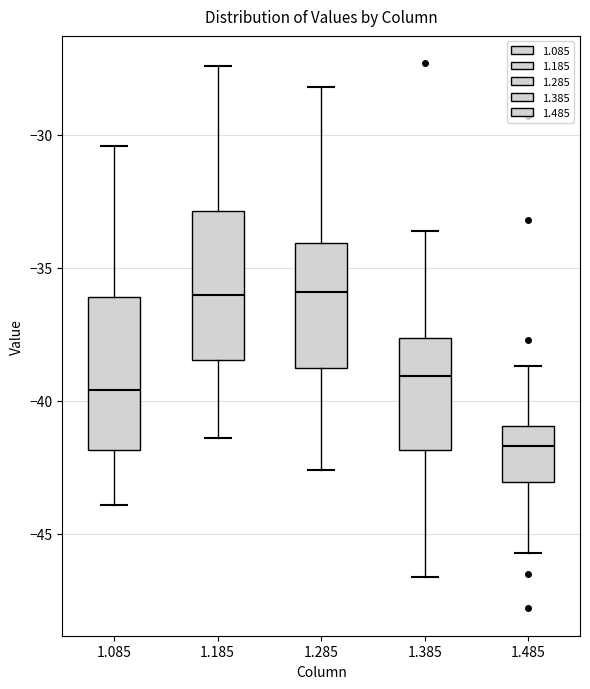

Which box's median line is the lowest?

1.485